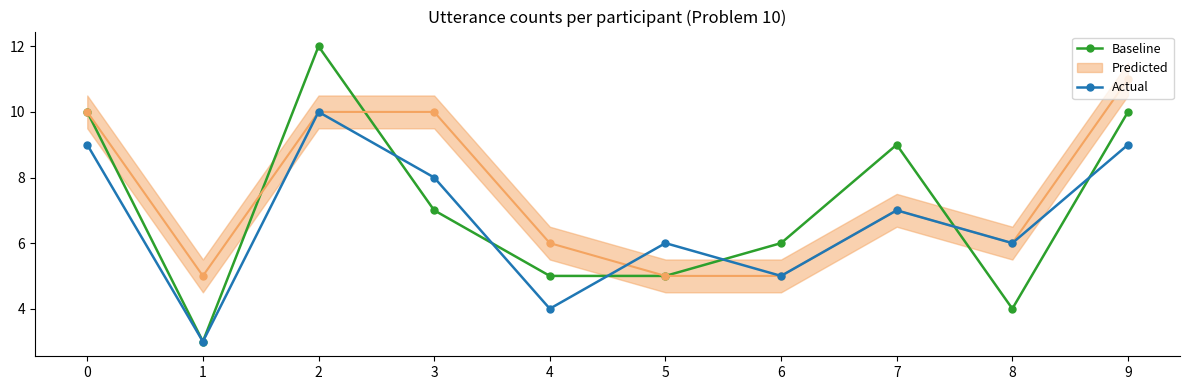

Is this an area chart (filled region under the line)?

No